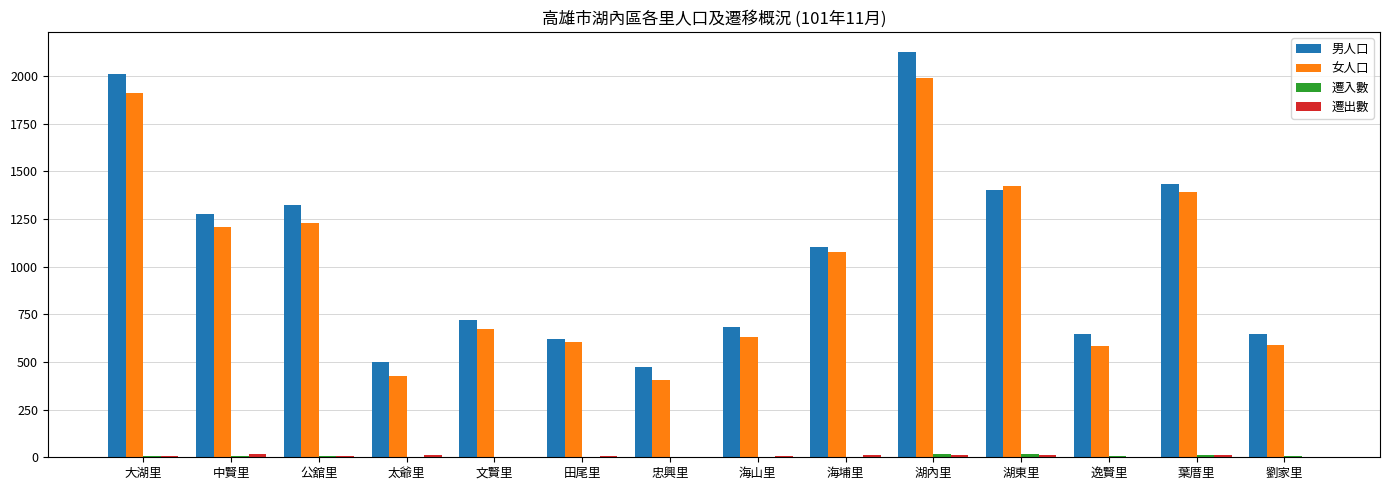

How many groups of bars are there?

14